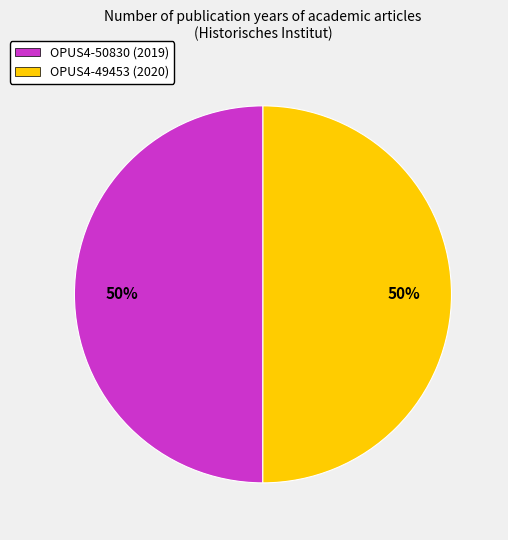

Is the sum of OPUS4-50830 (2019) and OPUS4-49453 (2020) greater than half?

Yes